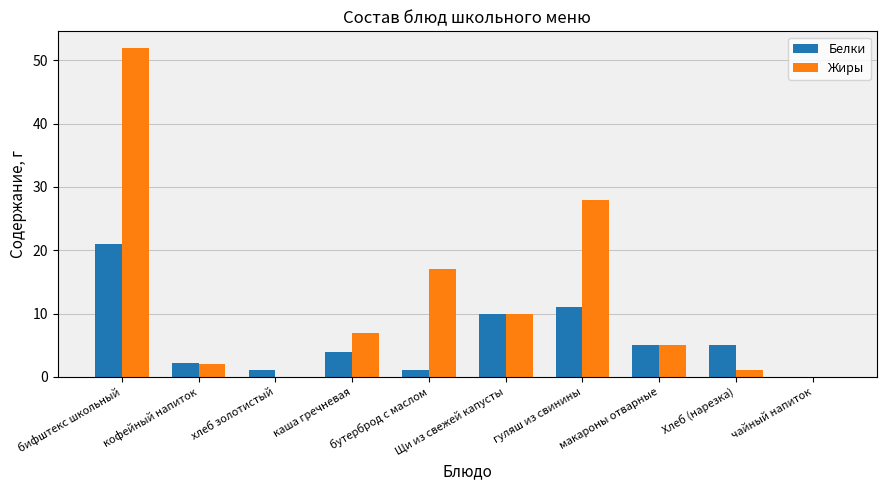

Count the number of categories in the chart.

10